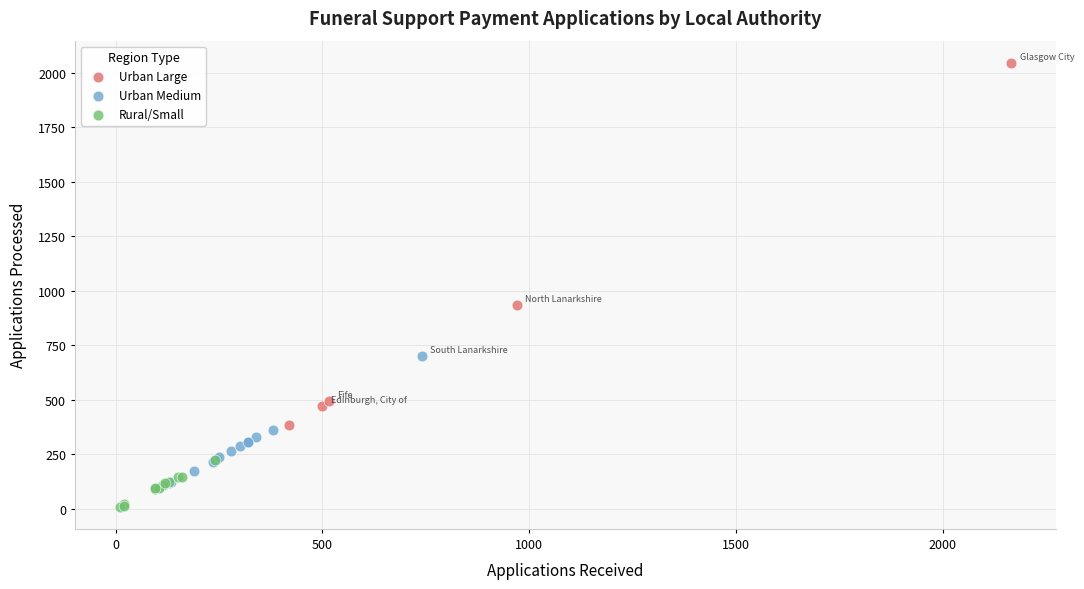

Which series has the largest Y range (max minus min)?

Urban Large